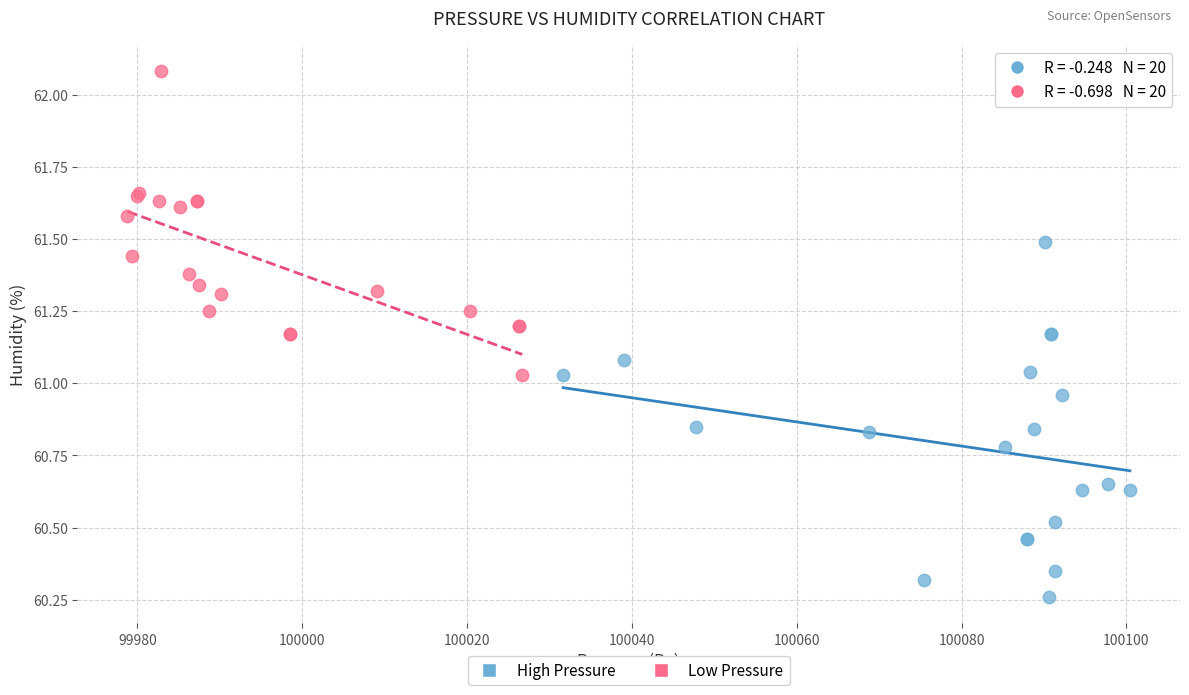

Which series reaches the maximum Y coordinate?

Low Pressure